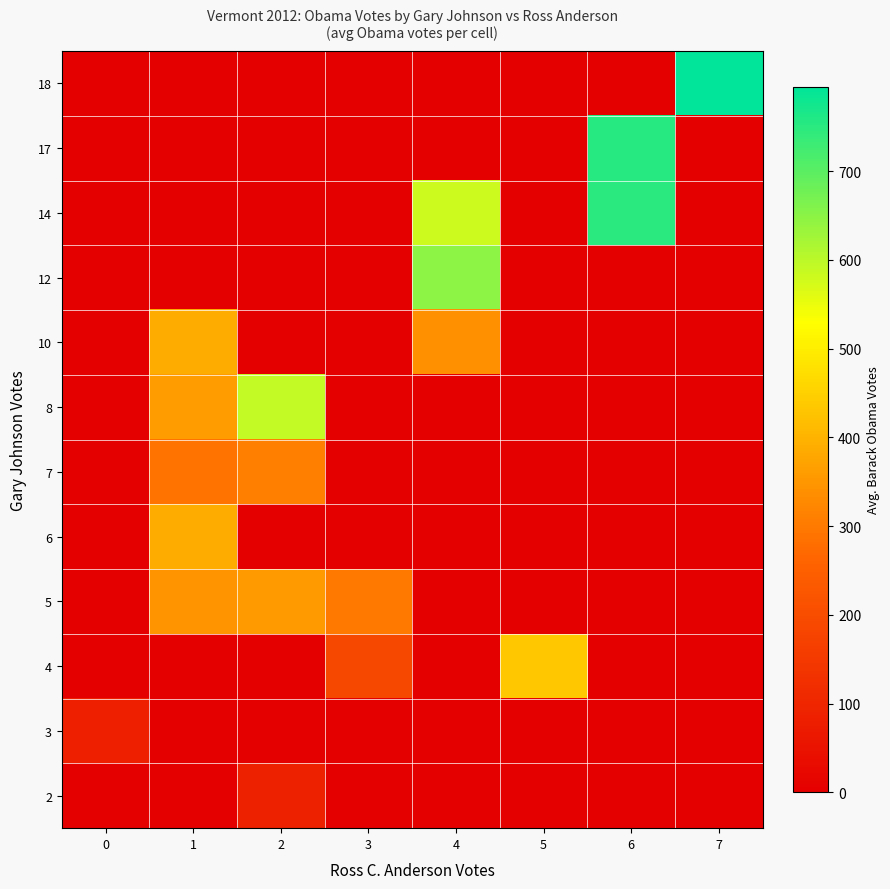

Reading right to left, list all the values displayed in this chart.

2: 7=0	6=0	5=0	4=0	3=0	2=84	1=0	0=0
3: 7=0	6=0	5=0	4=0	3=0	2=0	1=0	0=82
4: 7=0	6=0	5=433	4=0	3=187	2=0	1=0	0=0
5: 7=0	6=0	5=0	4=0	3=301	2=355	1=342	0=0
6: 7=0	6=0	5=0	4=0	3=0	2=0	1=386	0=0
7: 7=0	6=0	5=0	4=0	3=0	2=308	1=290	0=0
8: 7=0	6=0	5=0	4=0	3=0	2=591	1=358	0=0
10: 7=0	6=0	5=0	4=340	3=0	2=0	1=386	0=0
12: 7=0	6=0	5=0	4=646	3=0	2=0	1=0	0=0
14: 7=0	6=749	5=0	4=582	3=0	2=0	1=0	0=0
17: 7=0	6=754	5=0	4=0	3=0	2=0	1=0	0=0
18: 7=795	6=0	5=0	4=0	3=0	2=0	1=0	0=0